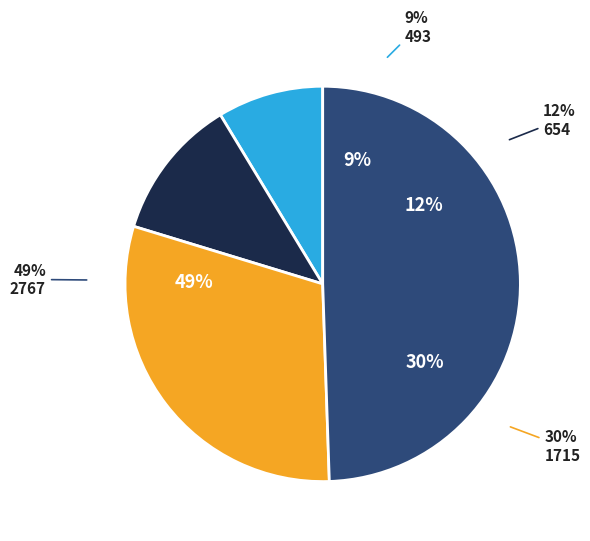

The 2767 slice represents 63% of the pie. True or false?

False